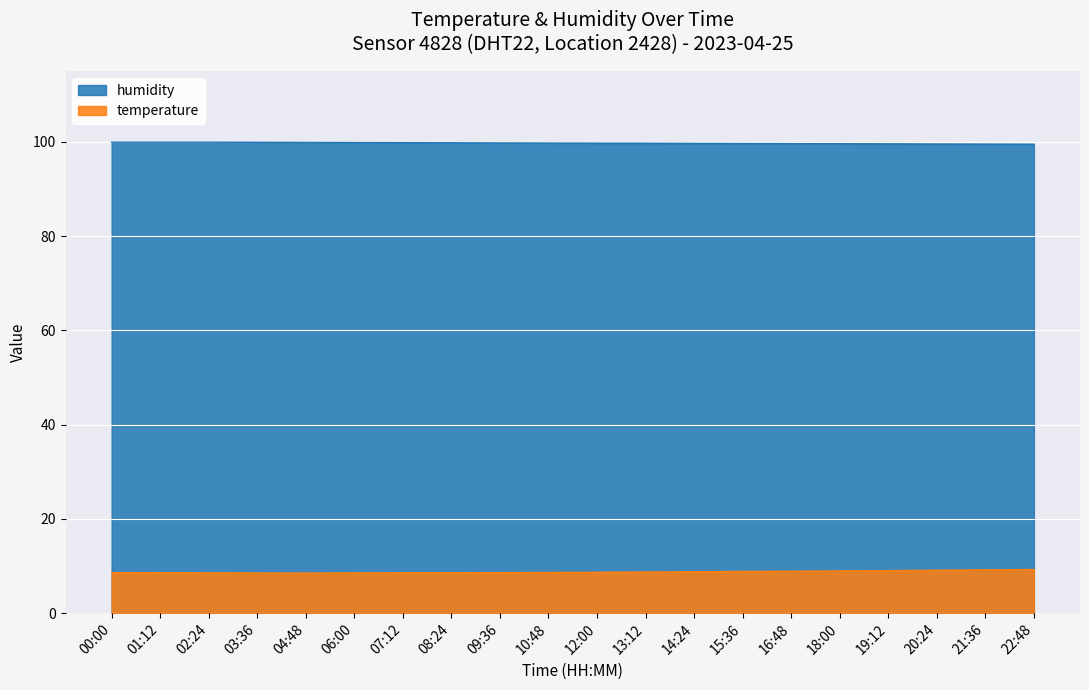

Which category has the highest value across all series?

00:00